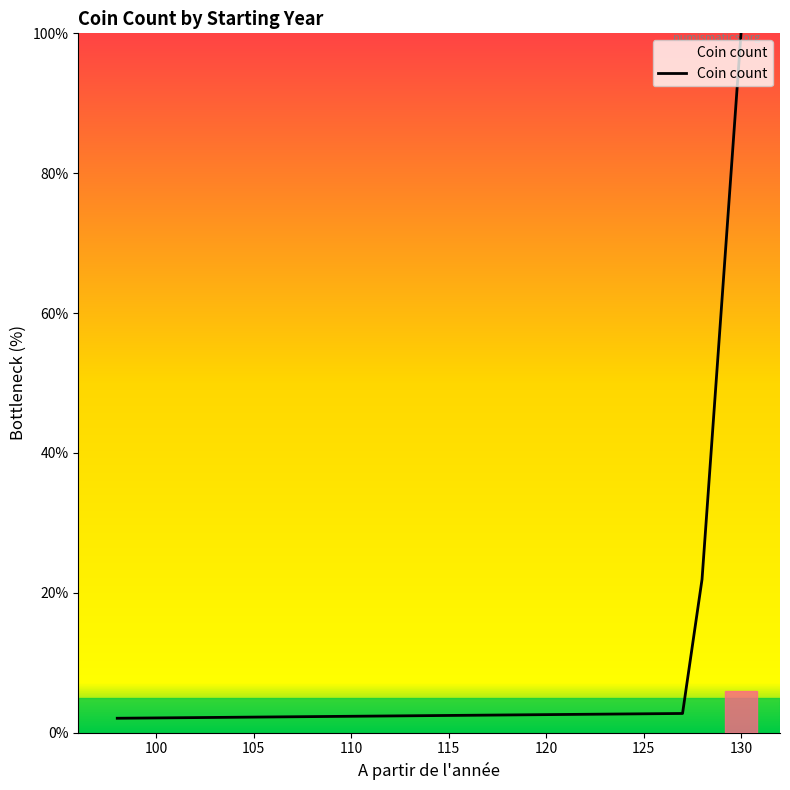

True or false: the data has more than 1 interior local peaks.

False